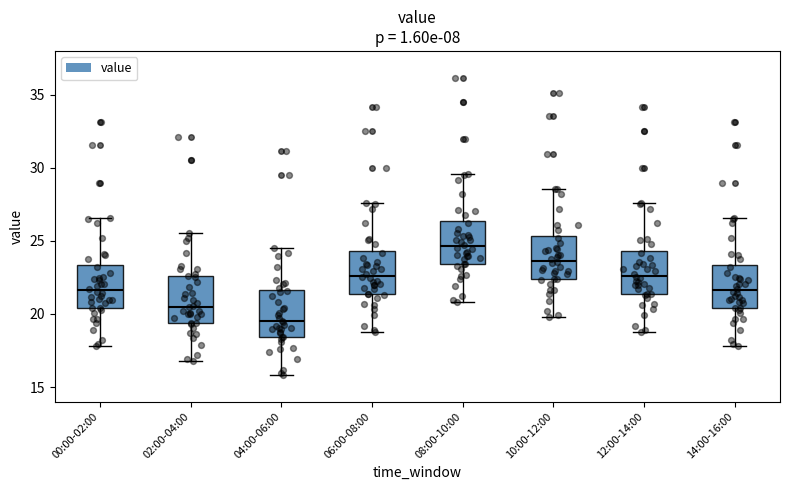

Which box has the highest median line?

08:00-10:00